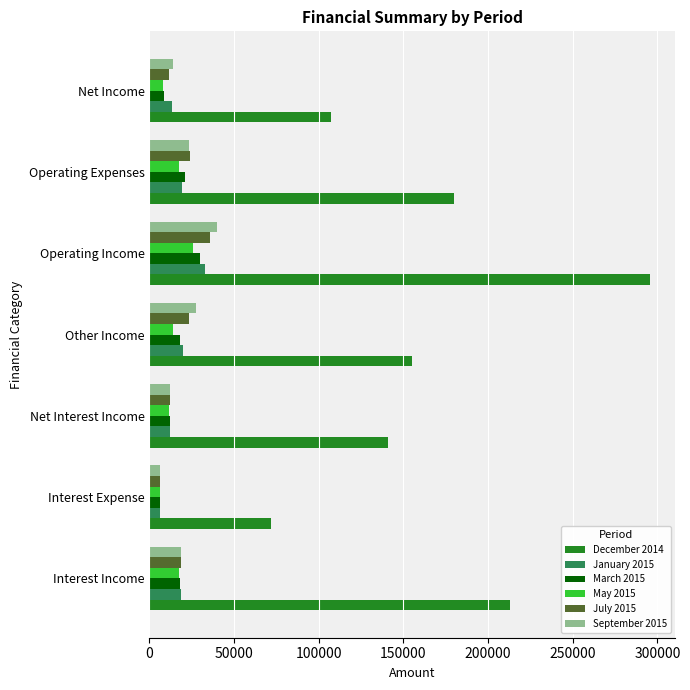

Is it true that September 2015 equals 18445.8 at Interest Income?

True